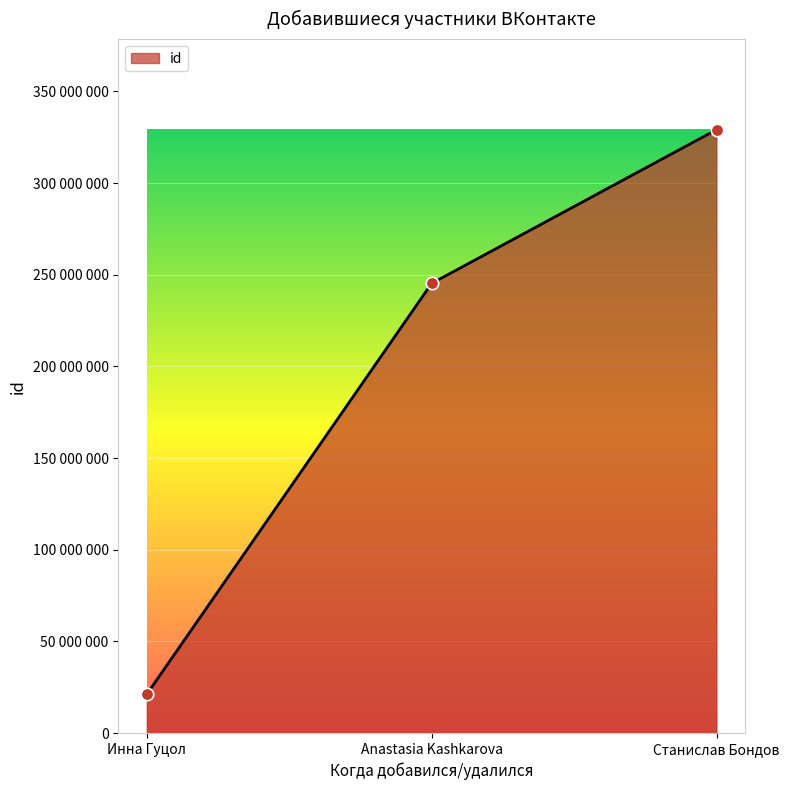

Does the chart have visible grid lines?

Yes